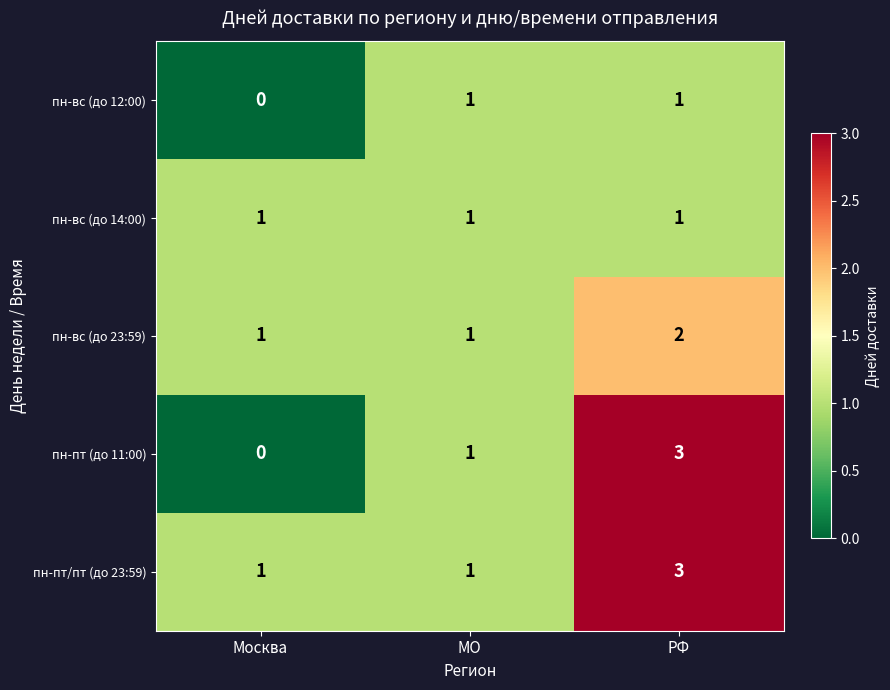

What is the maximum value shown in the chart?

3